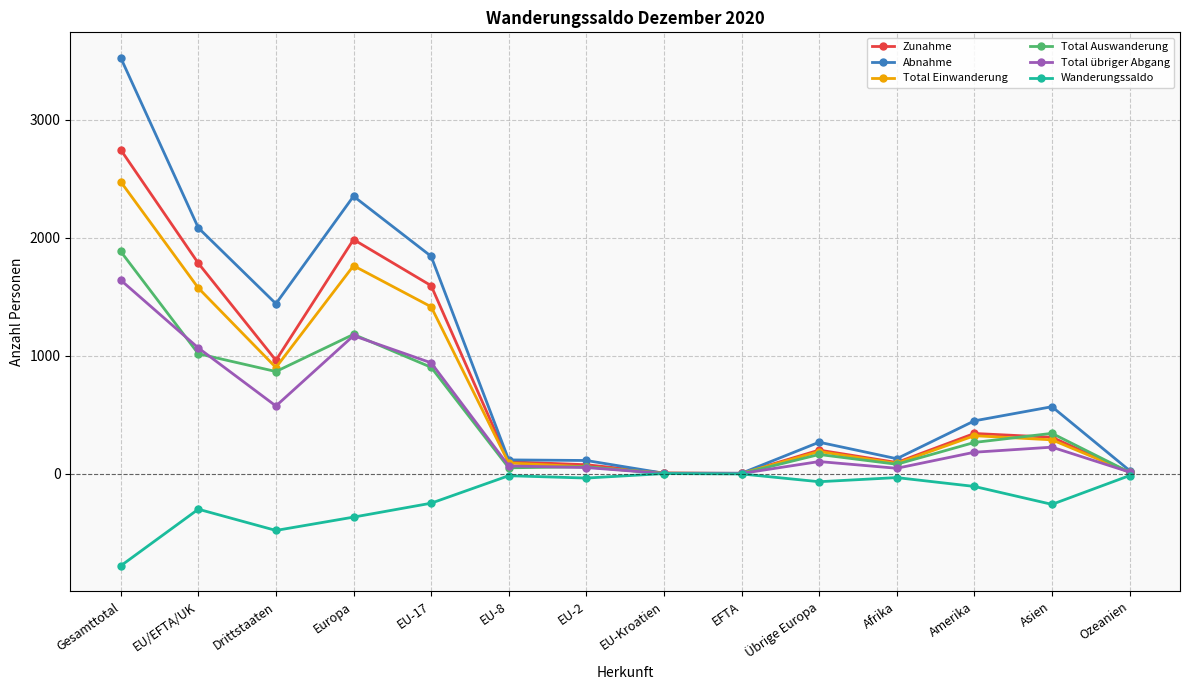

What is the total value across all series at EU-2?

326